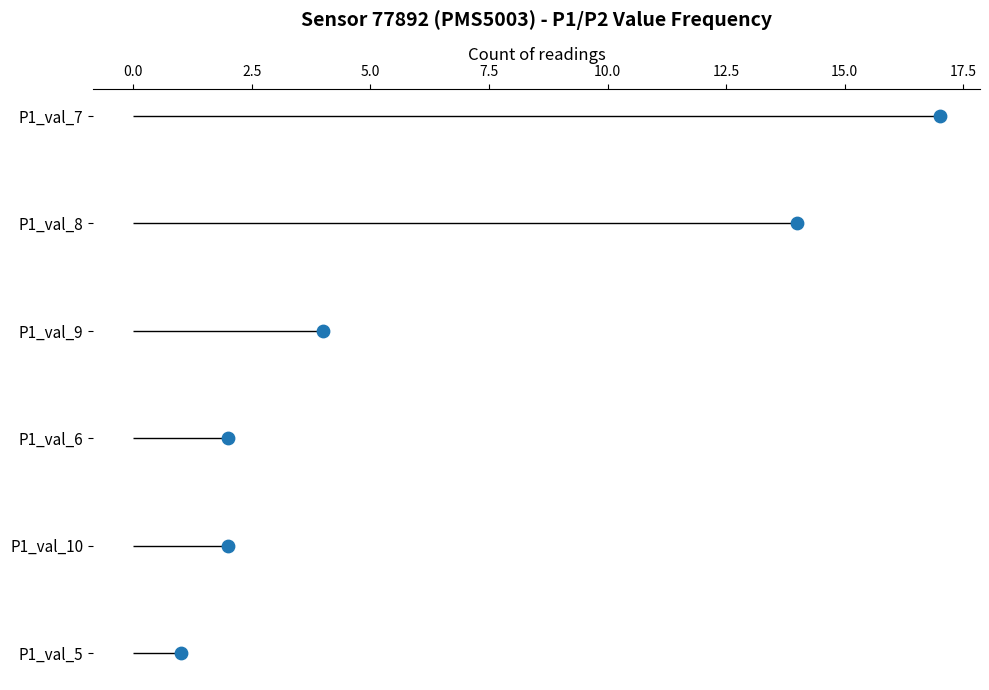

What is the change in value from 0.0 to 5.0?

+2